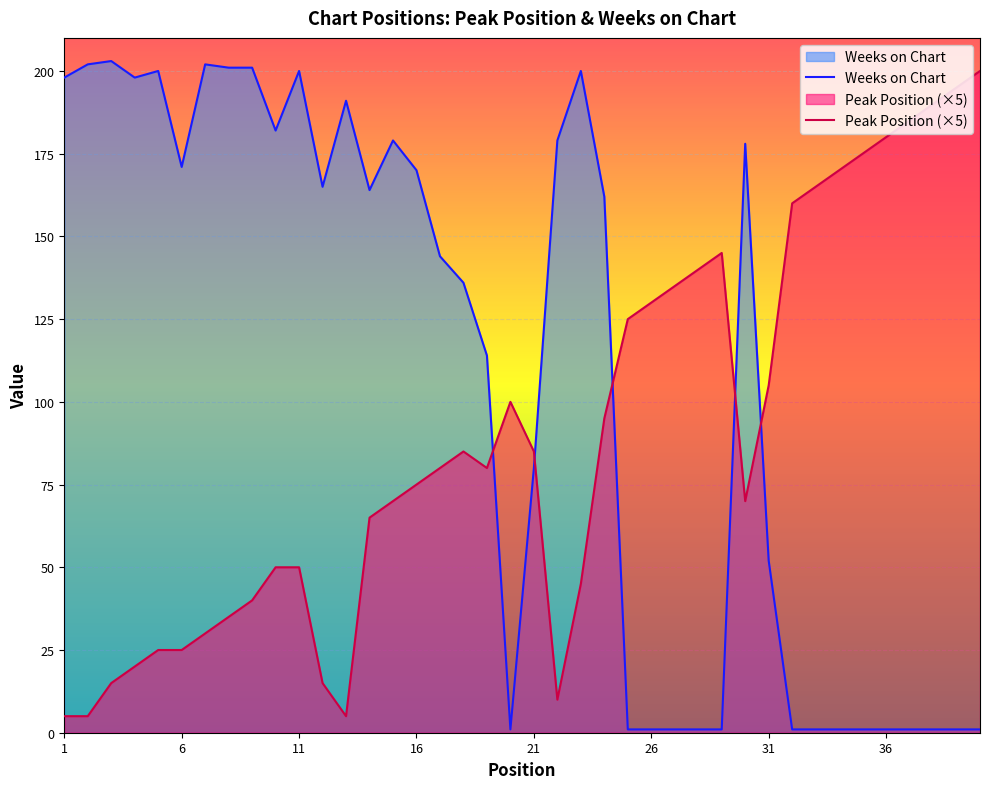

The Peak Position series shows 85 at 18. True or false?

True